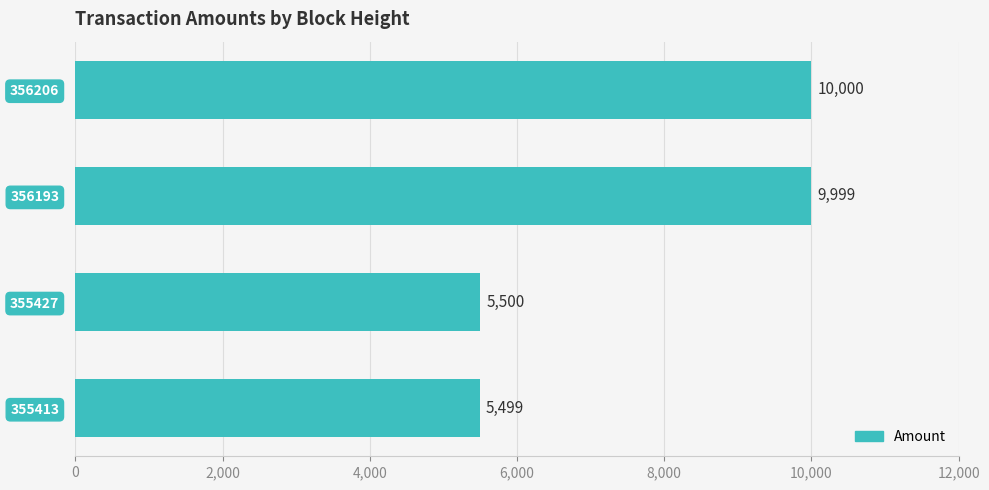

What is the change in value from 355413 to 355427?

+1